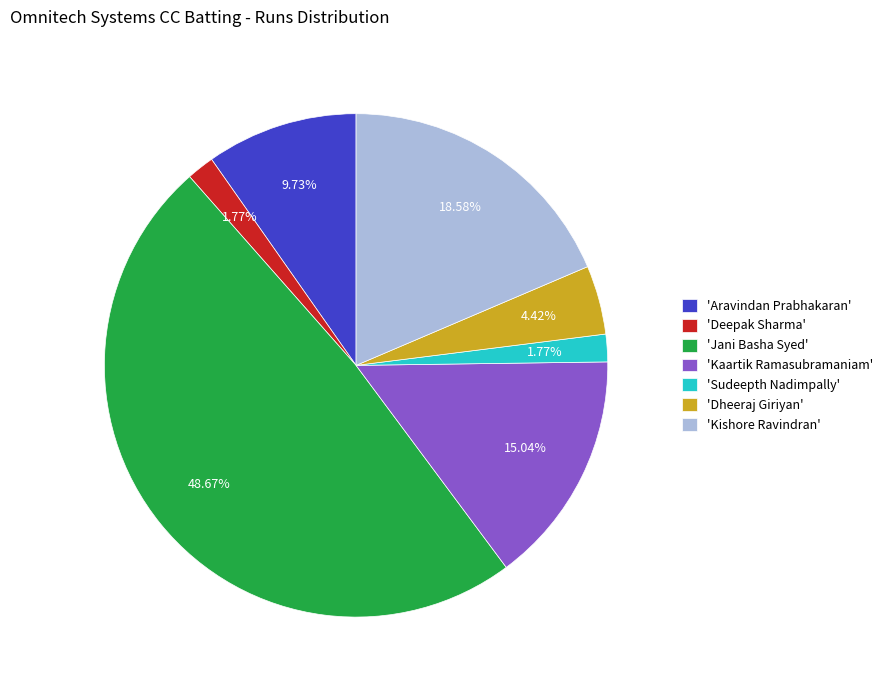

Do 'Sudeepth Nadimpally' and 'Dheeraj Giriyan' together represent more than half of the pie?

No